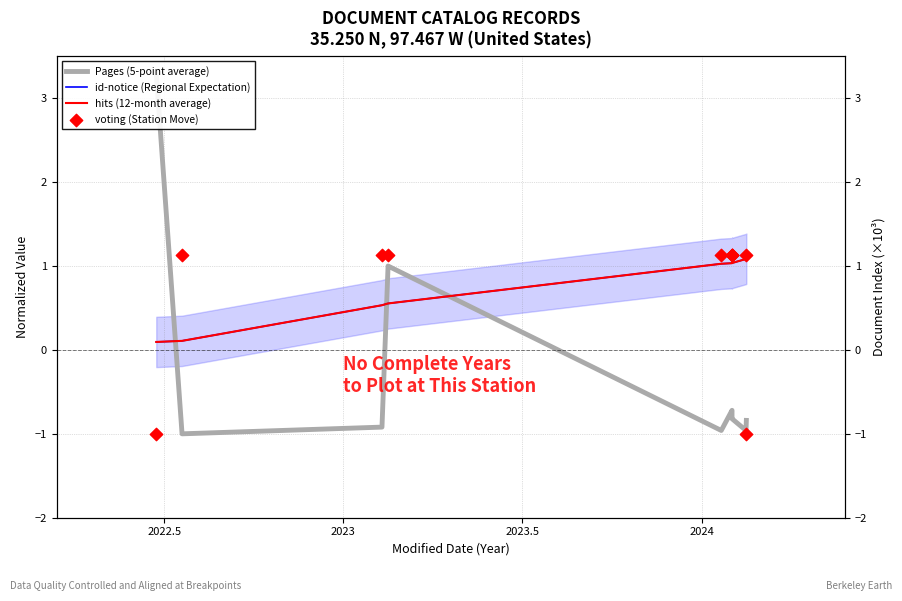

Which series contains the highest Y value?

Pages (5-point average)